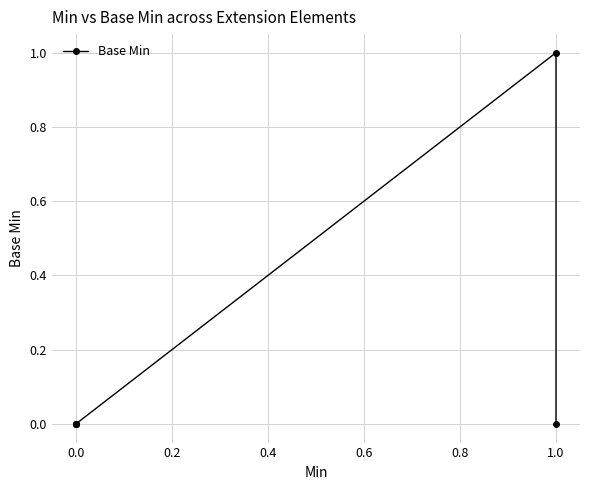

The value at 0.0 is 1. True or false?

False